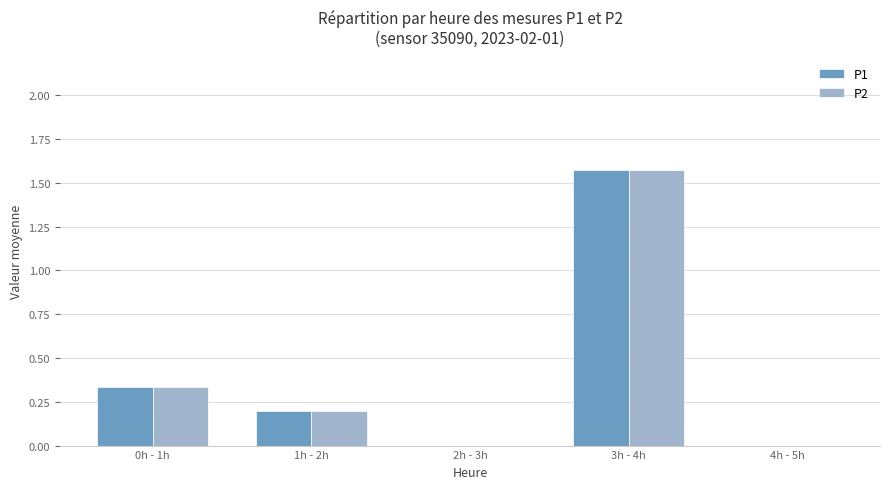

The value of P1 at 0h - 1h is 0.1. True or false?

False